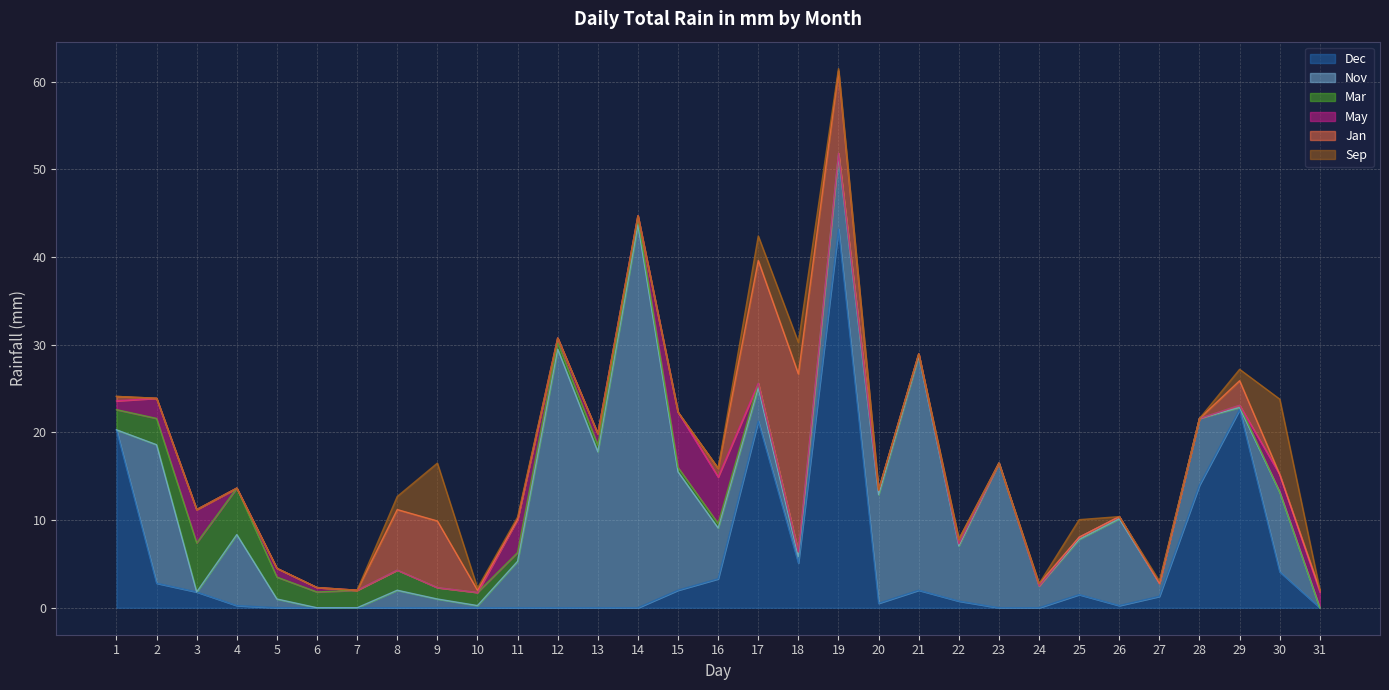

Rank the series at 15 from highest to lowest value.

Nov, May, Dec, Mar, Jan, Sep